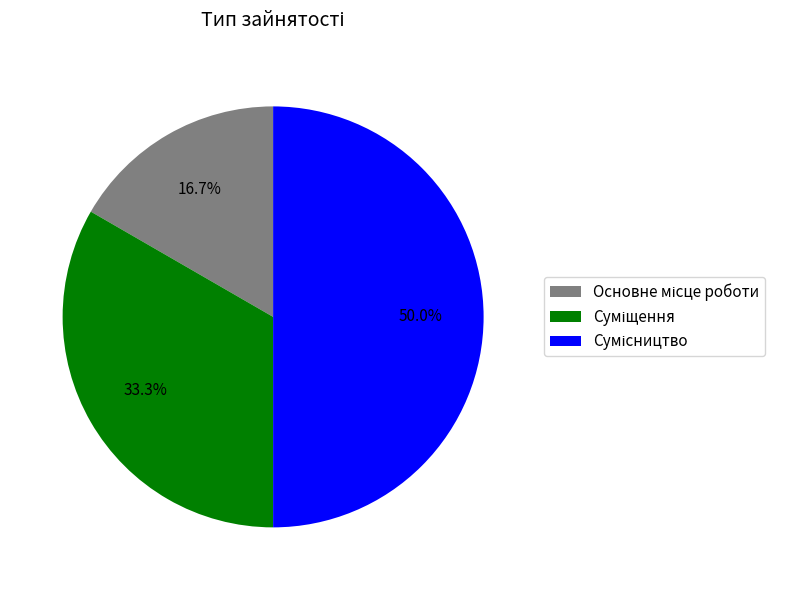

How many slices are in this pie chart?

3